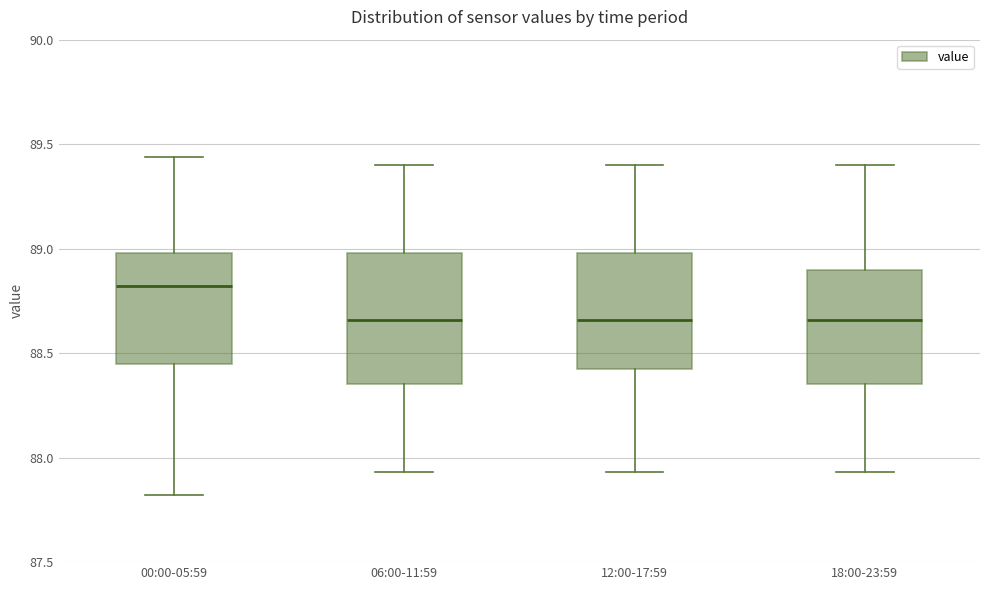

Reading left to right, transcribe this box plot: for each box, give where its median line is, the range the box spans, and where its two whiskers end, as read against the y-axis. The values are not printed on the chart, so give them approximately, as read against the axis.

00:00-05:59: median 88.80, box 88.45 to 89.00, whiskers 87.80 to 89.45
06:00-11:59: median 88.65, box 88.35 to 89.00, whiskers 87.95 to 89.40
12:00-17:59: median 88.65, box 88.45 to 89.00, whiskers 87.95 to 89.40
18:00-23:59: median 88.65, box 88.35 to 88.90, whiskers 87.95 to 89.40